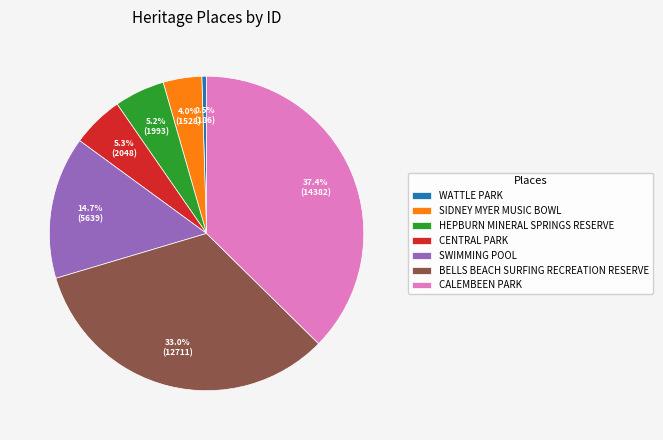

Which category has the biggest portion of the pie?

CALEMBEEN PARK